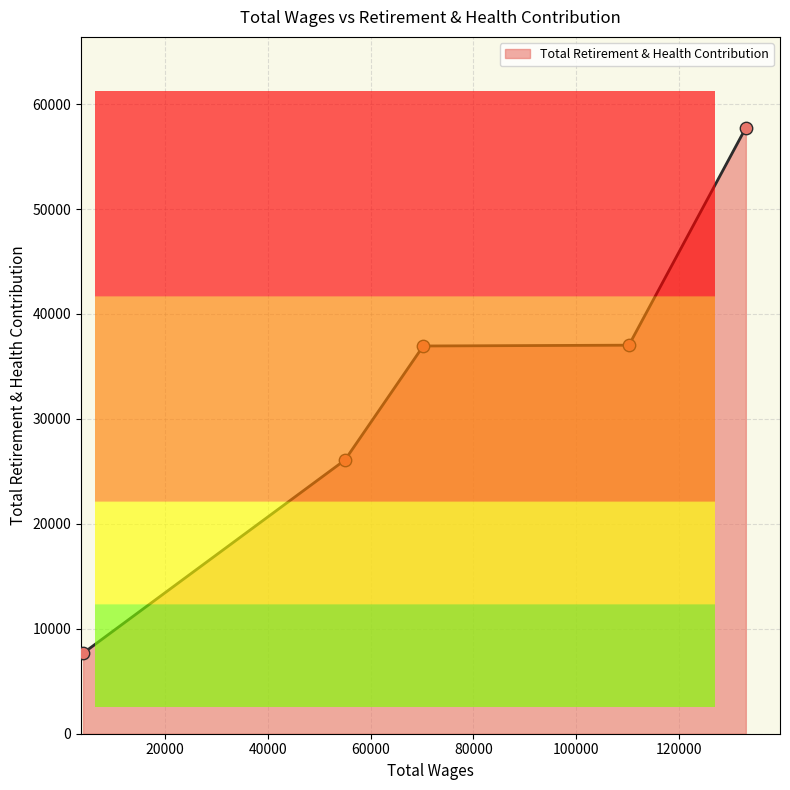

What is the greatest value displayed?

57745